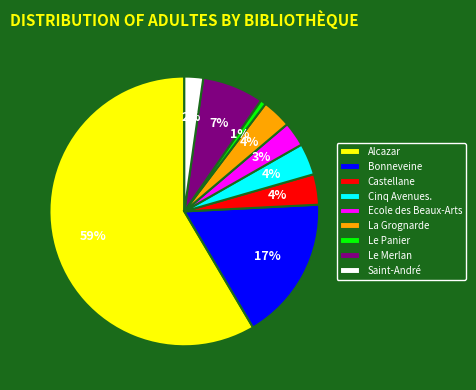

Which category has the biggest portion of the pie?

Alcazar